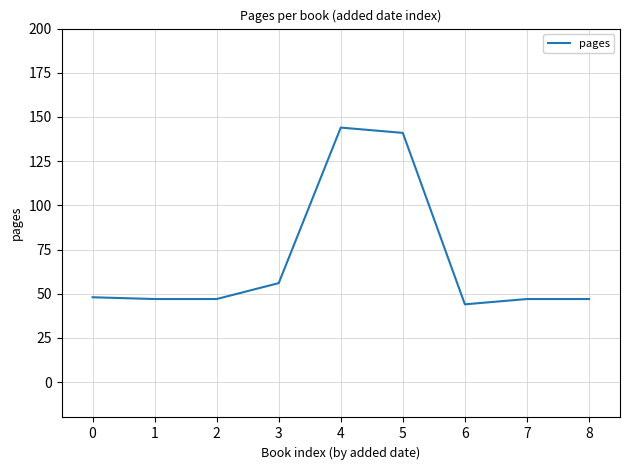

Is it true that the value at 0 is 10?

False